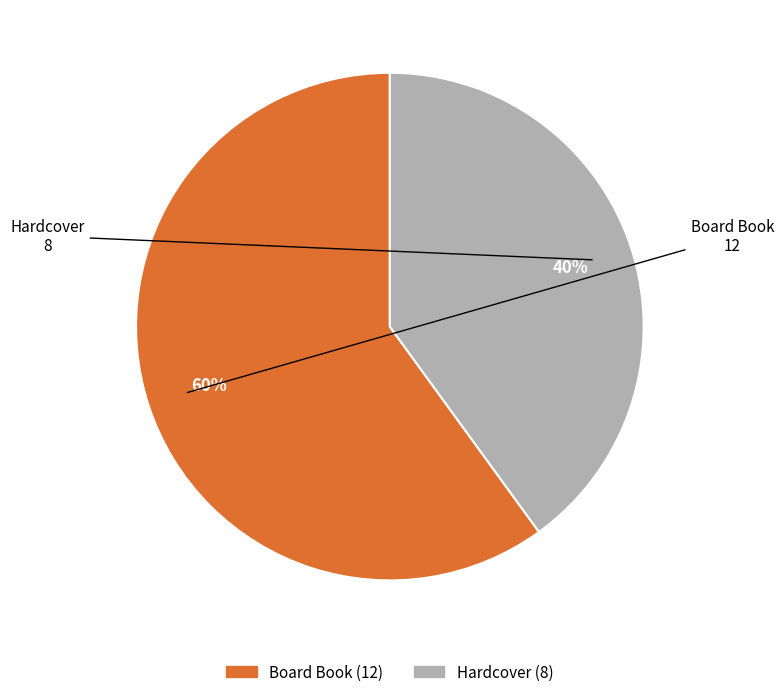

How many segments does this pie chart have?

2